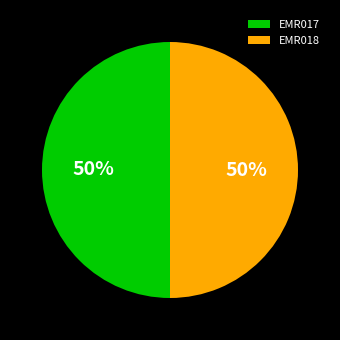

Combined, do EMR017 and EMR018 account for over 50%?

Yes